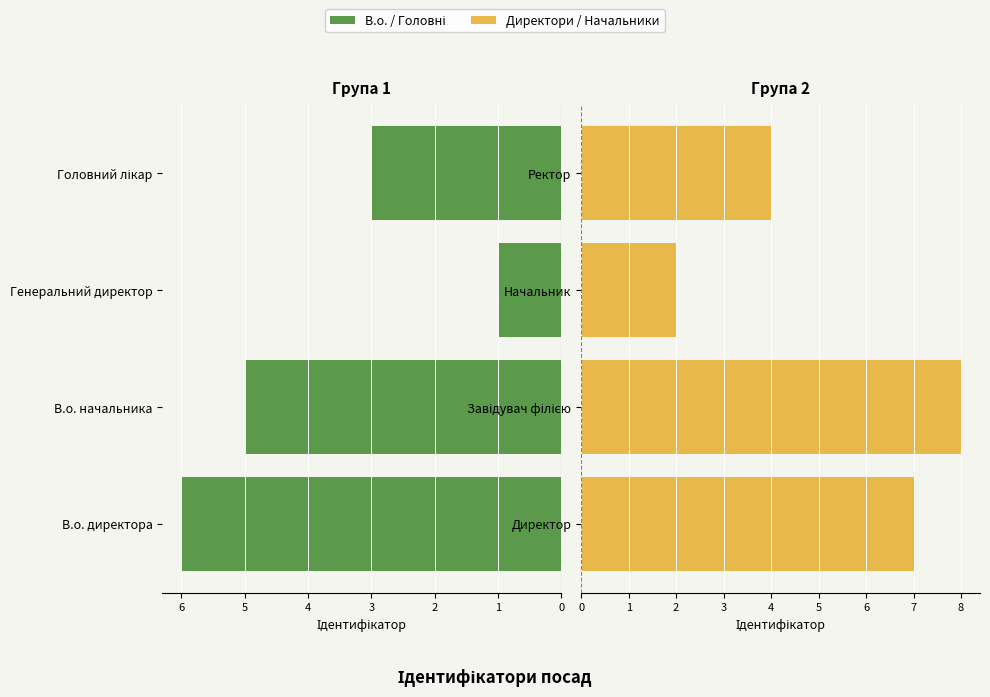

What is the value of the В.о. / Головні bar at the 2nd from the left?

5